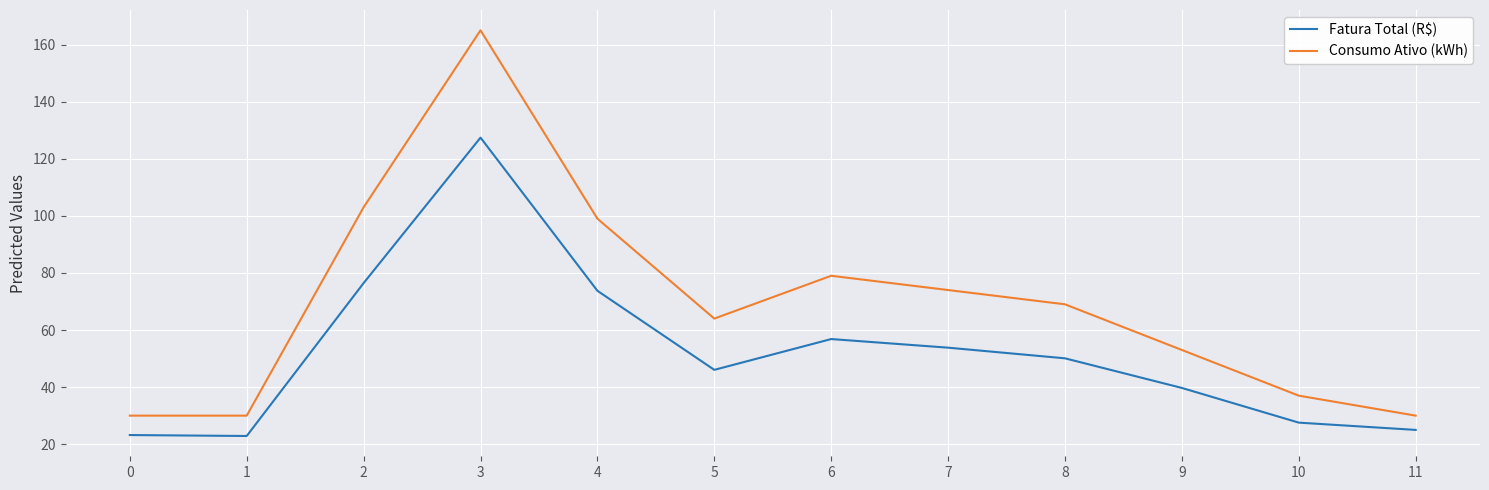

True or false: Fatura Total (R$) and Consumo Ativo (kWh) cross at least once.

False